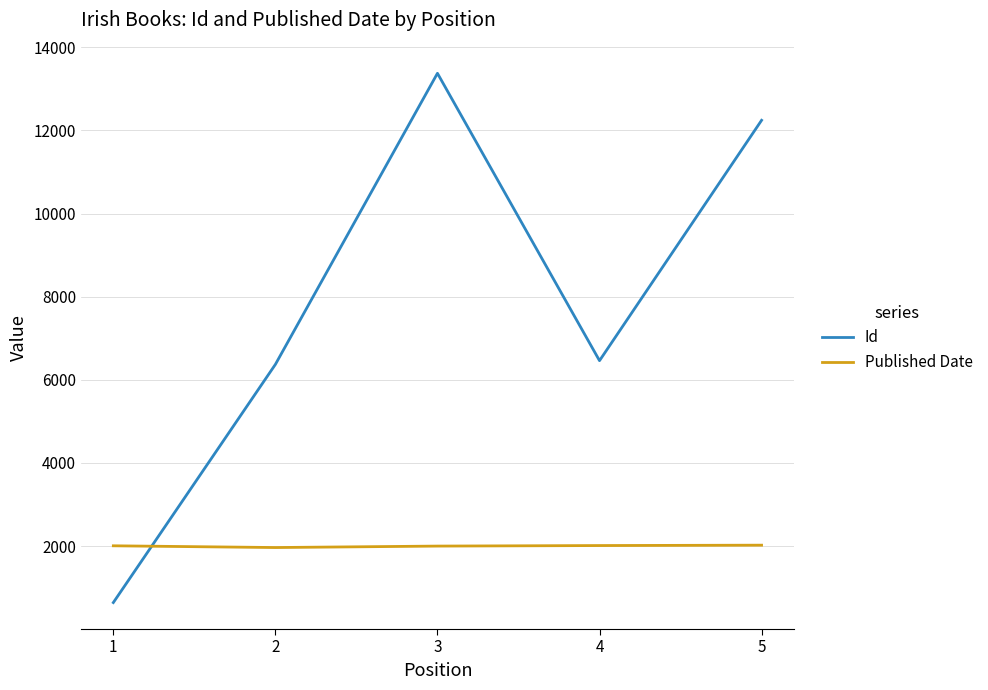

What are all the series names shown in the legend?

Id, Published Date